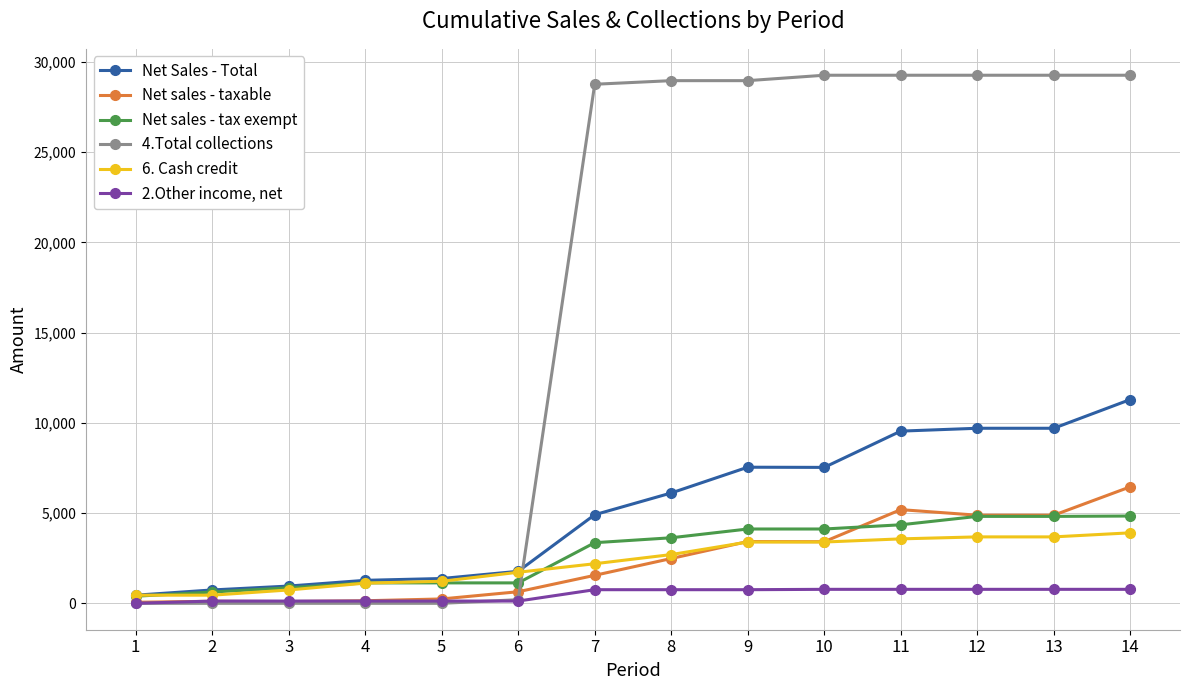

True or false: Net Sales - Total has more than 0 interior local peaks.

True